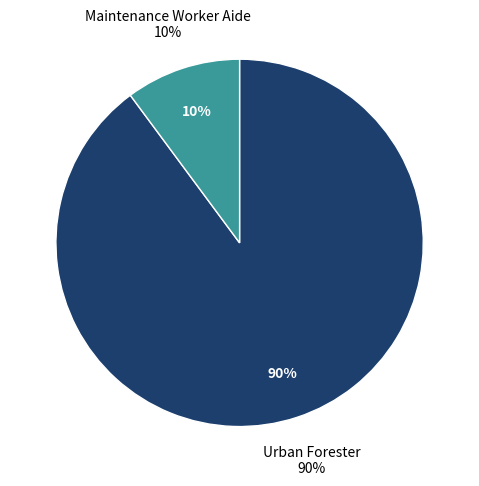

Does any single category account for the majority?

Yes